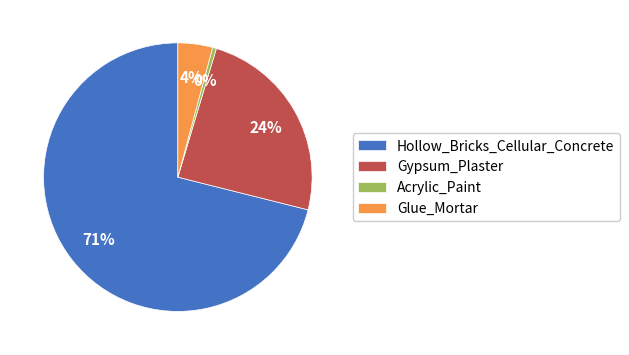

Rank the categories by value from lowest to highest.

Acrylic_Paint, Glue_Mortar, Gypsum_Plaster, Hollow_Bricks_Cellular_Concrete